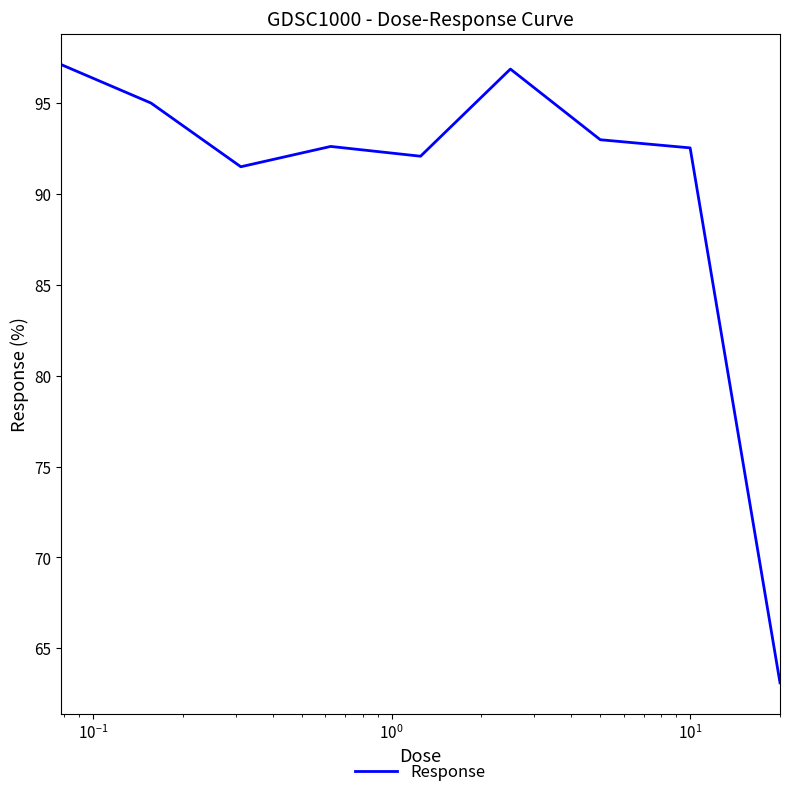

What is the difference between the maximum and minimum values?

34.0